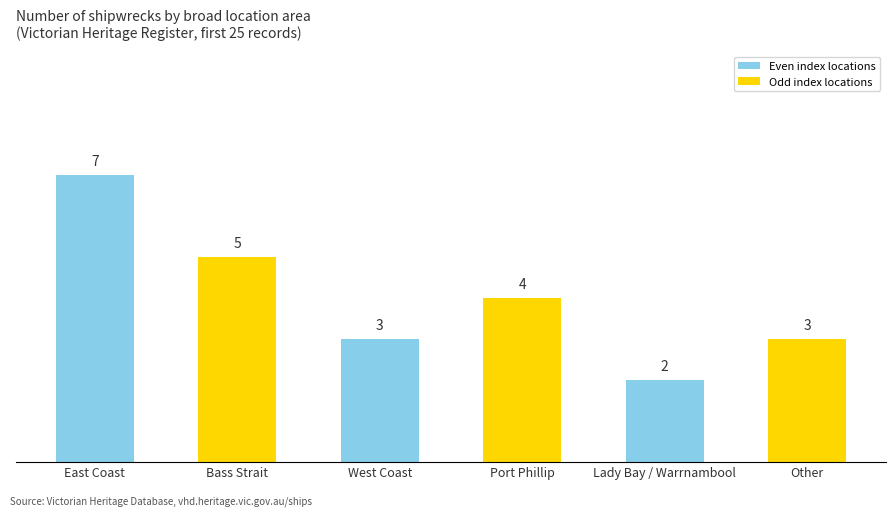

What is the change in value from Bass Strait to Lady Bay / Warrnambool?

-3